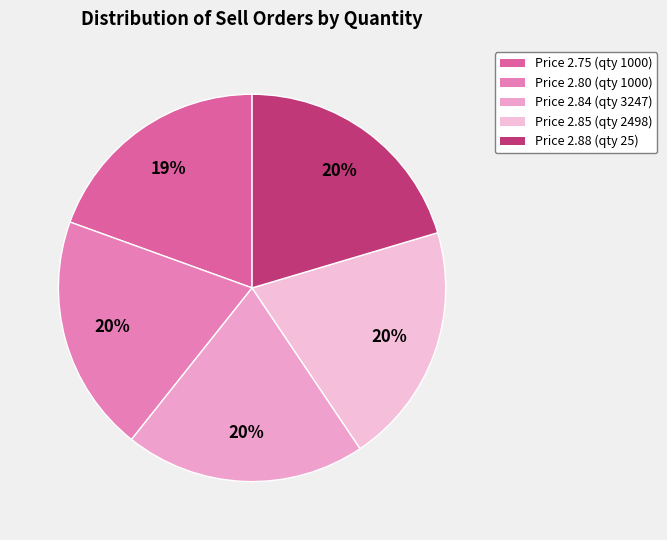

Does any single category account for the majority?

No